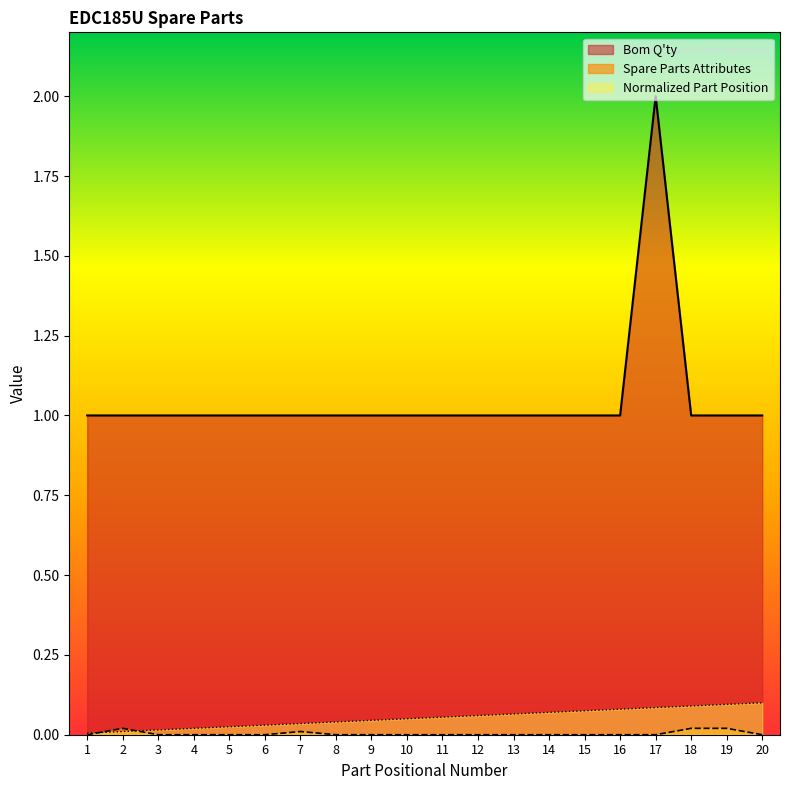

True or false: Bom Q'ty has a value of 1.0 at 4.

True